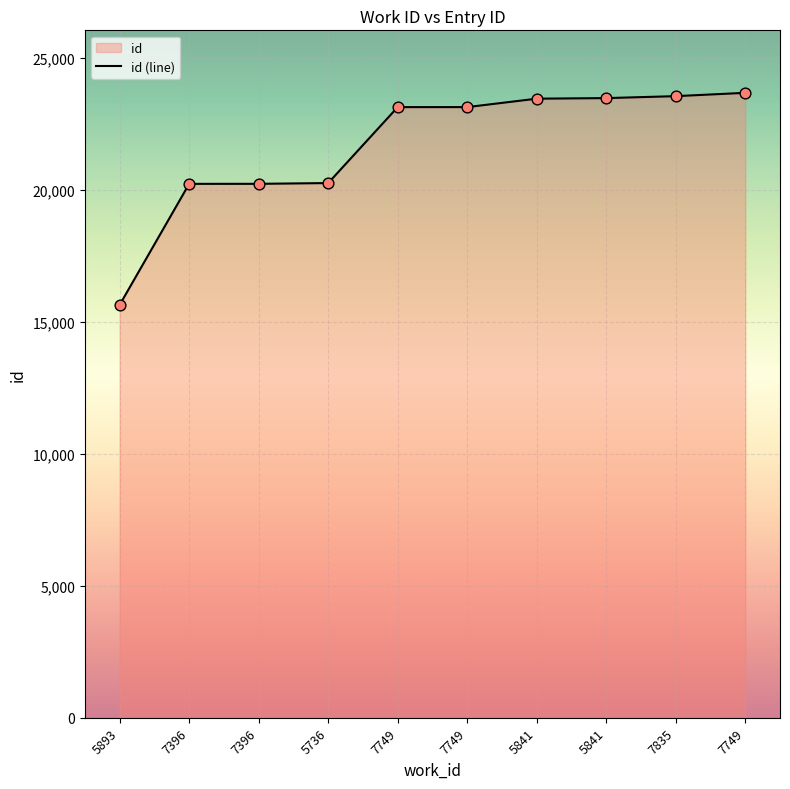

What is the change in value from 7749 to 5841?

+341